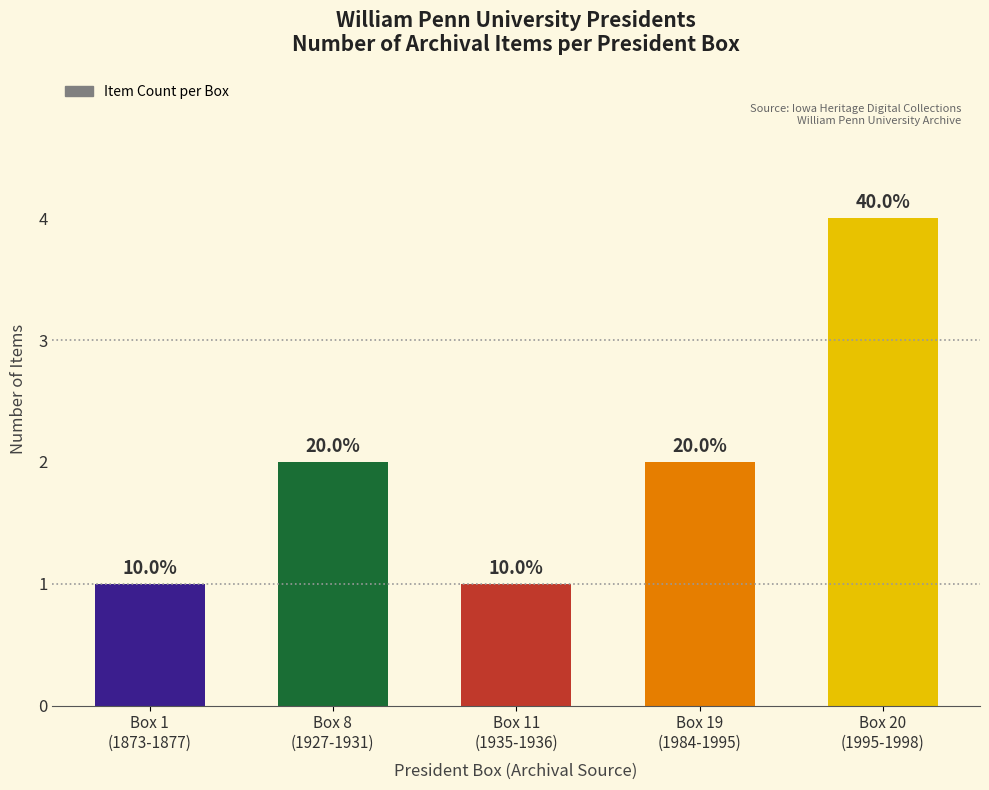

How many bars are there in total?

5